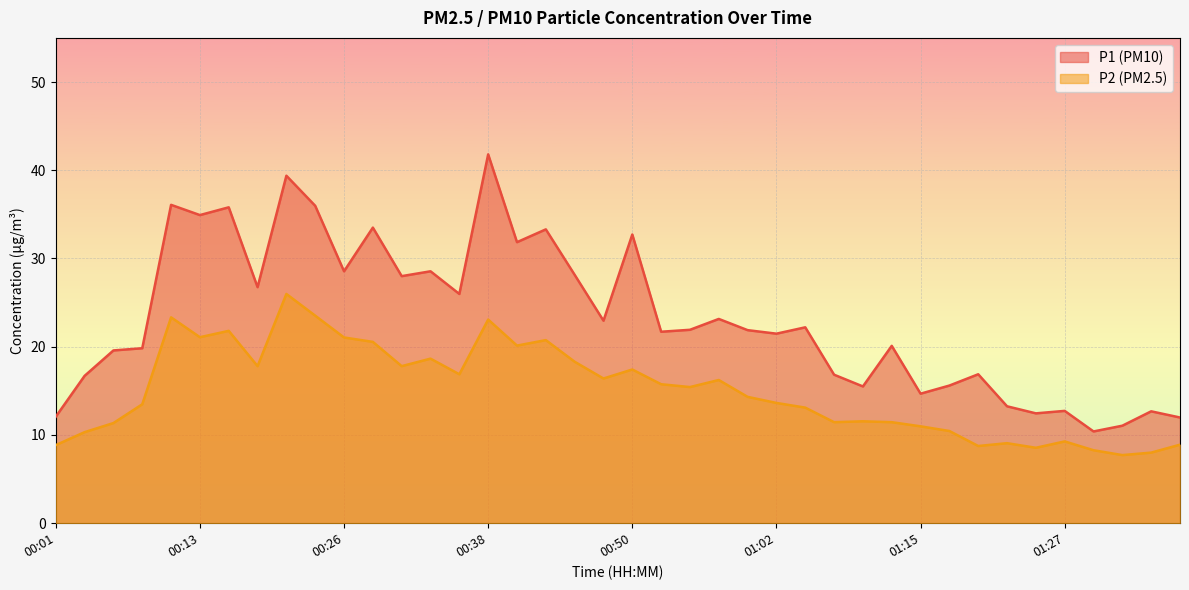

Rank the series at 01:13 from highest to lowest value.

P1, P2